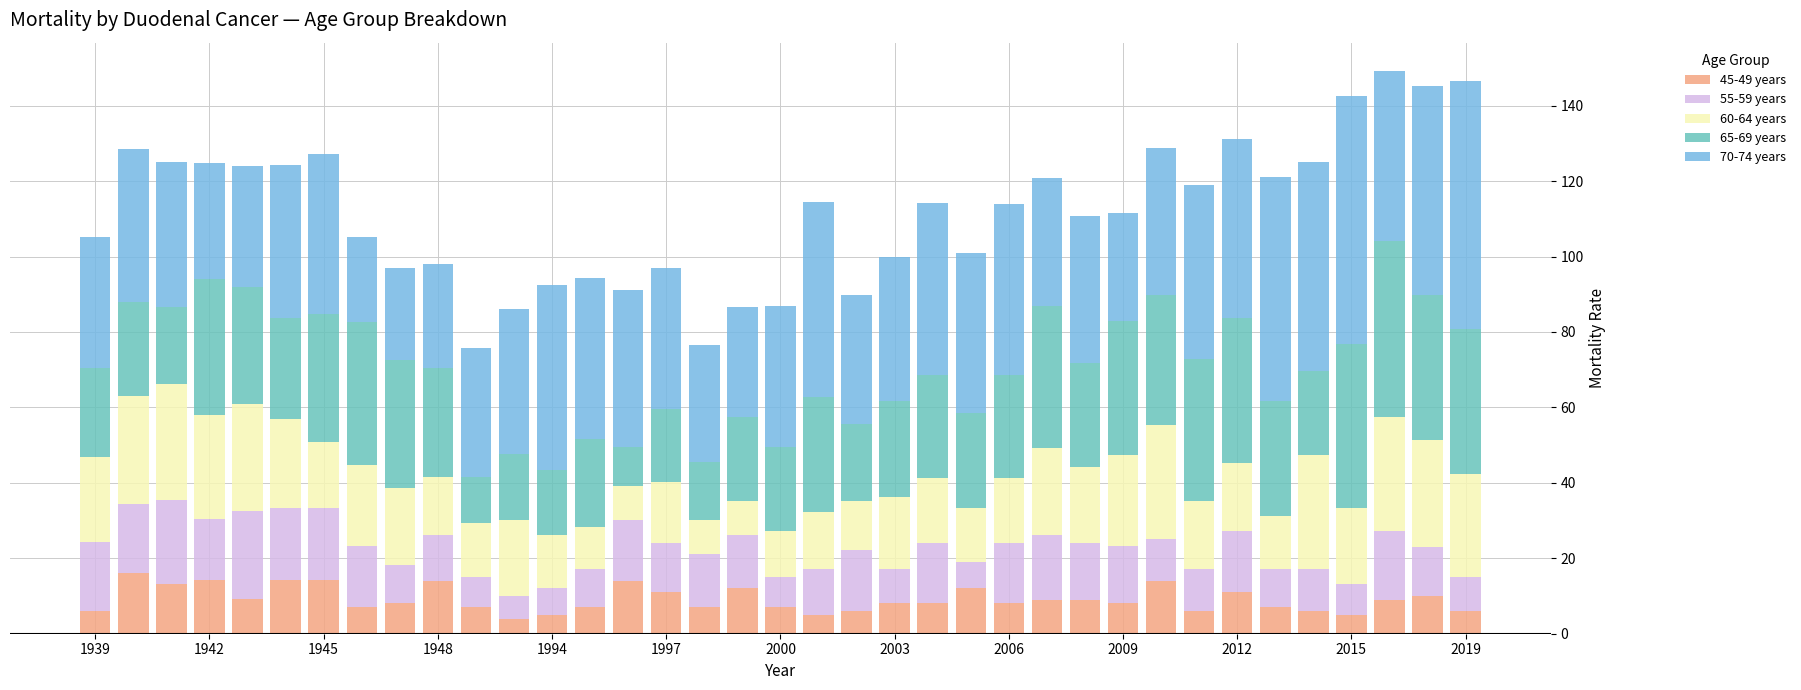

What is the lowest value of the 45-49 years series?

4.0